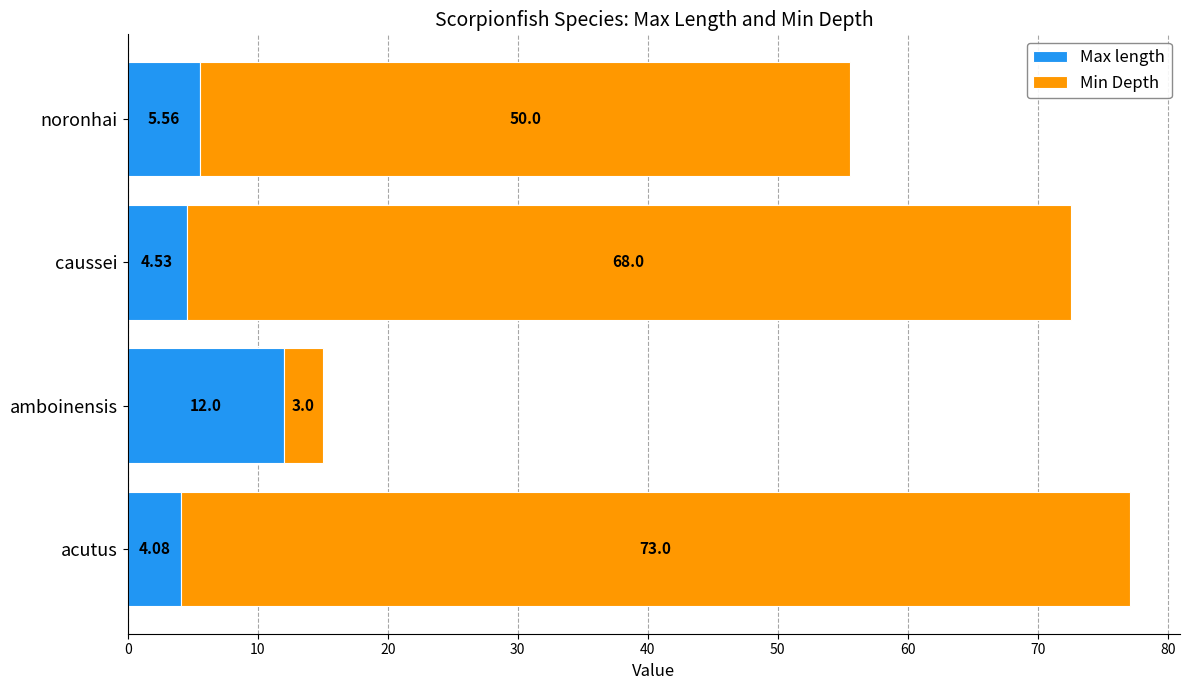

What is the minimum value for Max length?

4.1